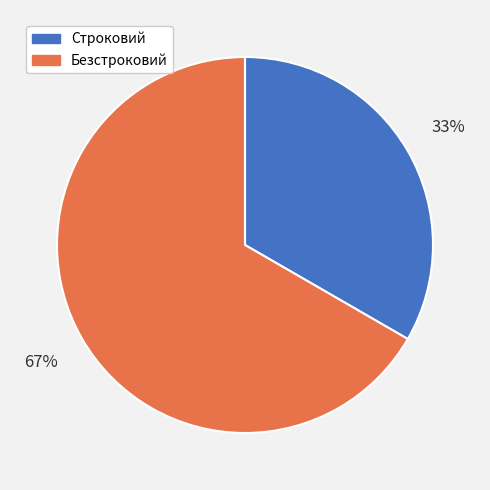

Approximately how many times larger is the value at Безстроковий compared to Строковий?

2.0